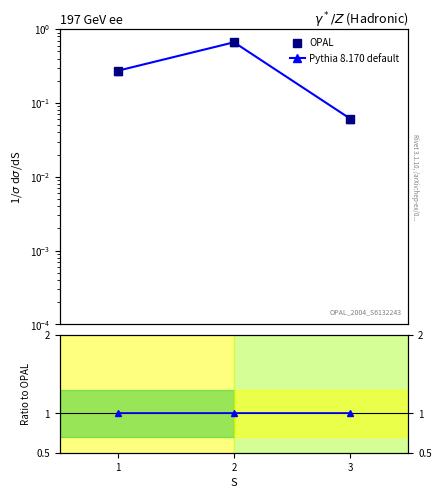

Which has a higher value, 1 or 2?

2